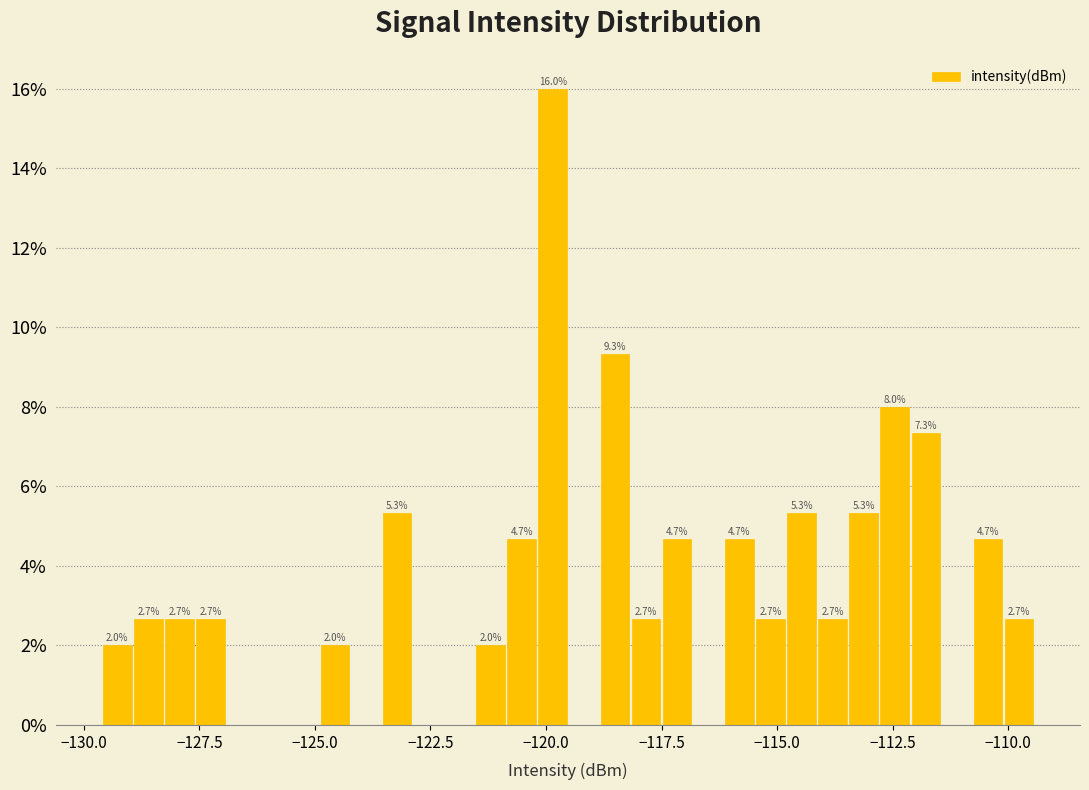

Around what value on the x-axis is the tallest bar? Give the approximate position of its centre, as read against the axis.

-120.0